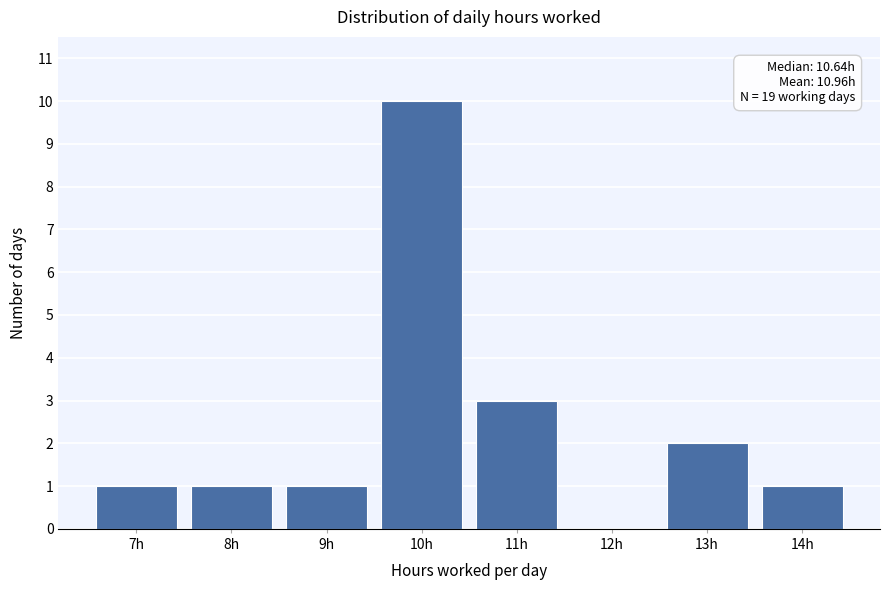

Reading left to right, what are all the values shown in this chart?

7h=1	8h=1	9h=1	10h=10	11h=3	12h=0	13h=2	14h=1